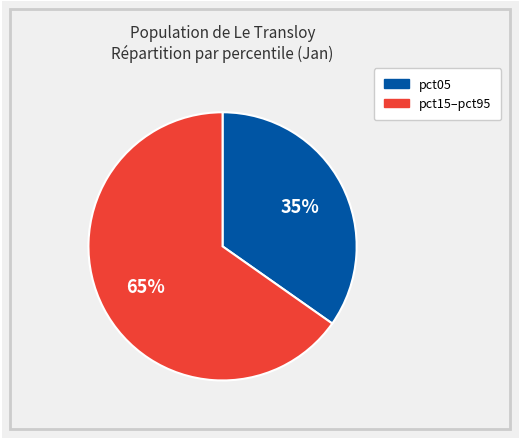

Is there a majority slice in this chart?

Yes